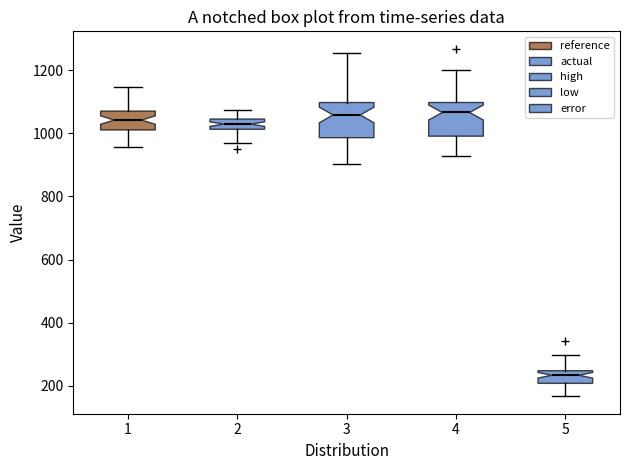

Where does the median line of the box at x = 4 sit on the y-axis? The values are not printed on the chart, so give them approximately, as read against the axis.

1060